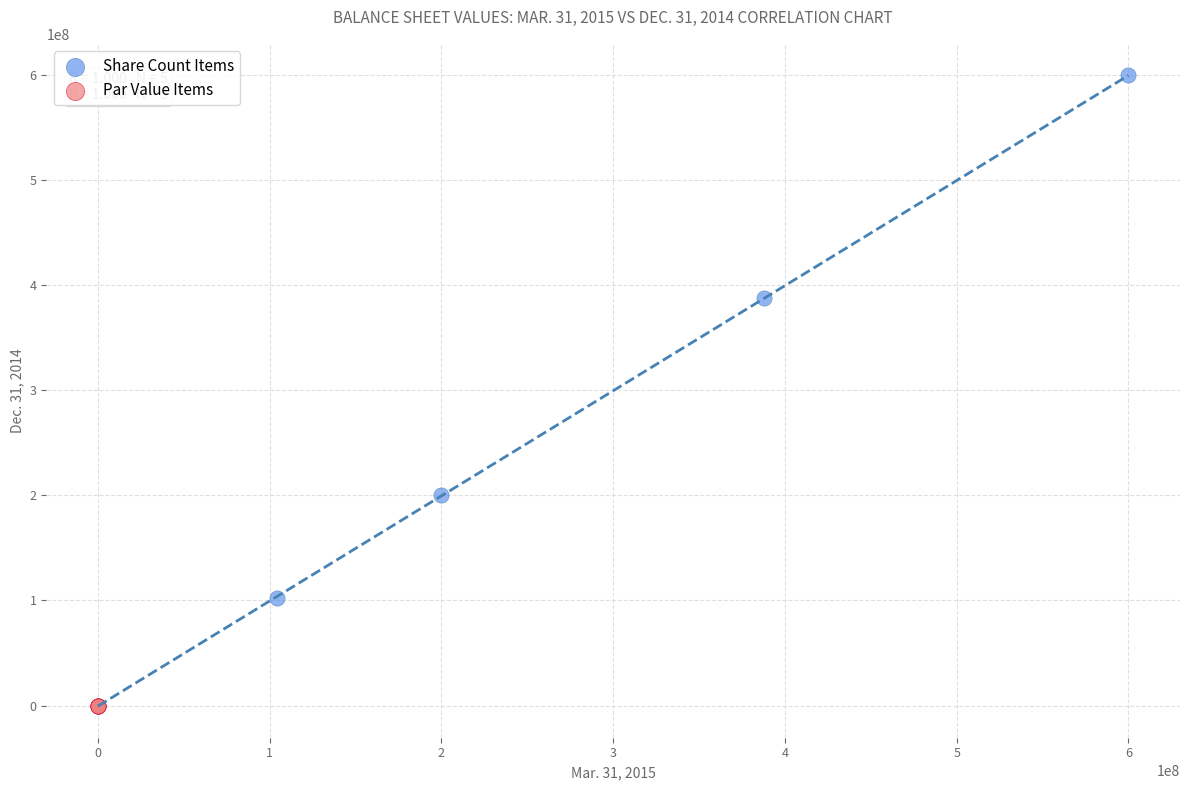

Which series has the widest spread of Y values?

Share Count Items